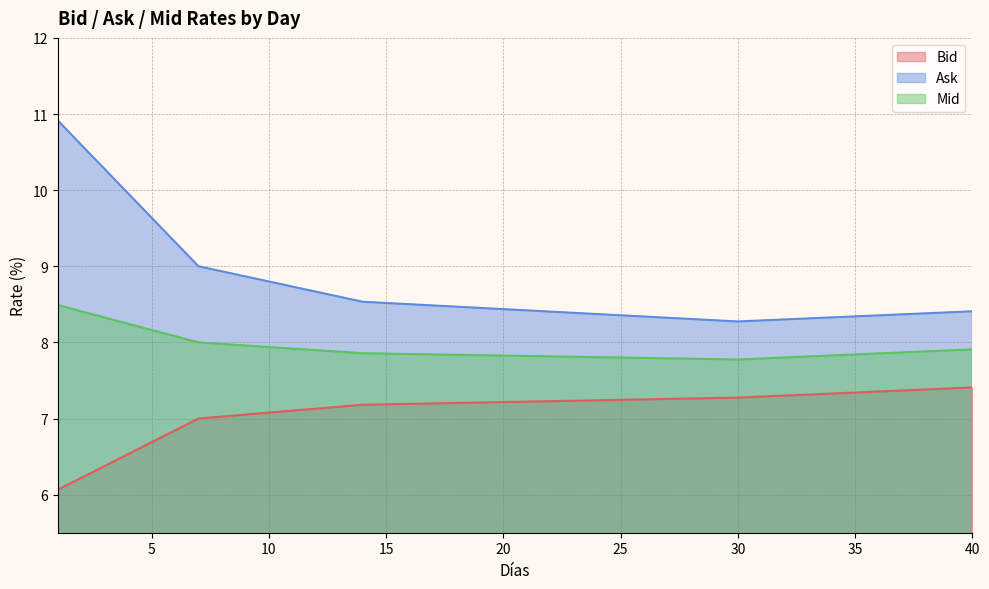

Reading right to left, what are all the values shown in this chart?

Bid: 7.4	7.4	7.4	7.4	7.4	7.3	7.3	7.3	7.3	7.3	7.3	7.3	7.3	7.3	7.3	7.2	7.2	7.2	7.2	7.2	7.2	7.2	7.2	7.2	7.2	7.2	7.2	7.2	7.1	7.1	7.1	7.1	7.0	7.0	6.8	6.7	6.5	6.4	6.2	6.1
Ask: 8.4	8.4	8.4	8.4	8.4	8.3	8.3	8.3	8.3	8.3	8.3	8.3	8.3	8.3	8.3	8.4	8.4	8.4	8.4	8.4	8.4	8.5	8.5	8.5	8.5	8.5	8.5	8.6	8.7	8.7	8.8	8.9	8.9	9.0	9.3	9.6	10.0	10.3	10.6	10.9
Mid: 7.9	7.9	7.9	7.9	7.9	7.8	7.8	7.8	7.8	7.8	7.8	7.8	7.8	7.8	7.8	7.8	7.8	7.8	7.8	7.8	7.8	7.8	7.8	7.8	7.8	7.9	7.9	7.9	7.9	7.9	7.9	8.0	8.0	8.0	8.1	8.2	8.2	8.3	8.4	8.5